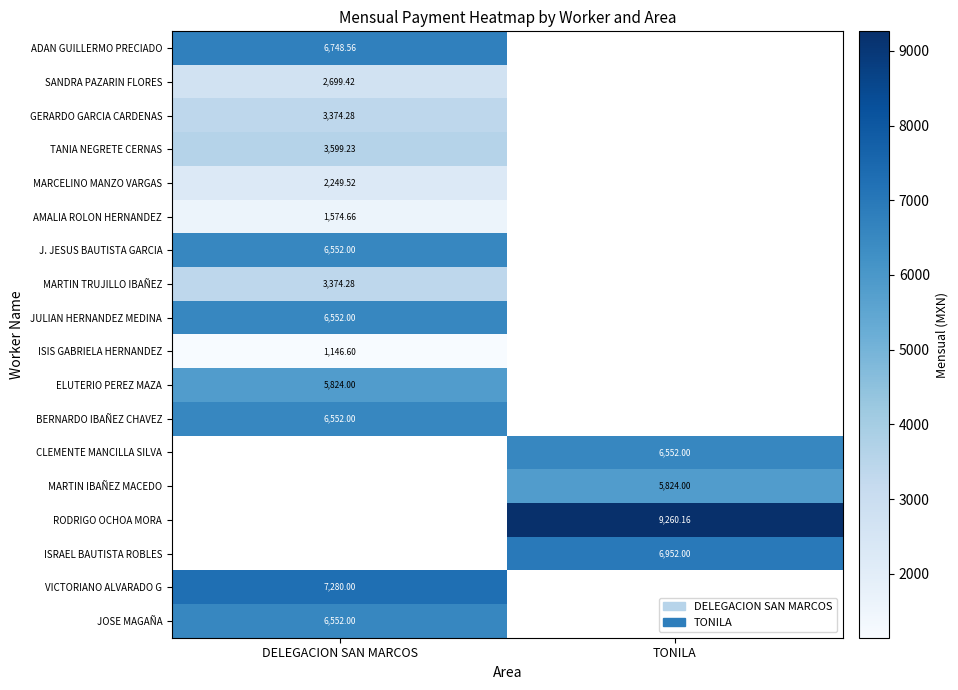

At how many categories does at least one series exceed 6415?

2